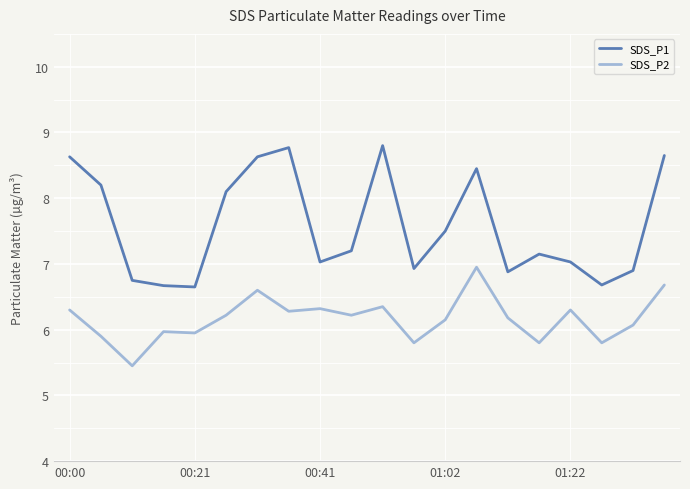

Which series has the largest total across all categories?

SDS_P1